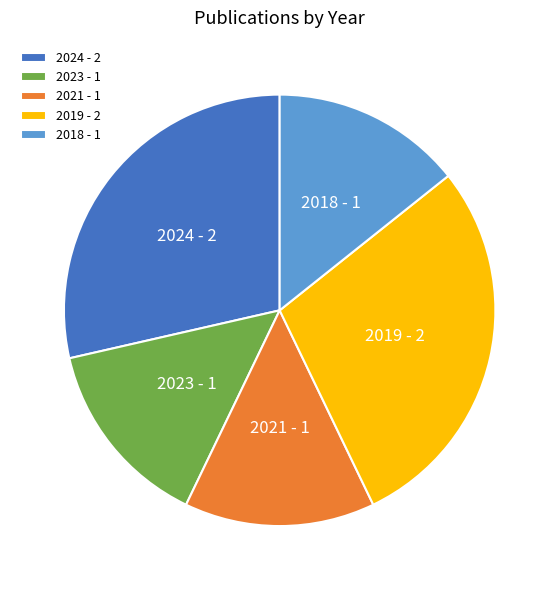

Between 2019 - 2 and 2023 - 1, which is larger?

2019 - 2